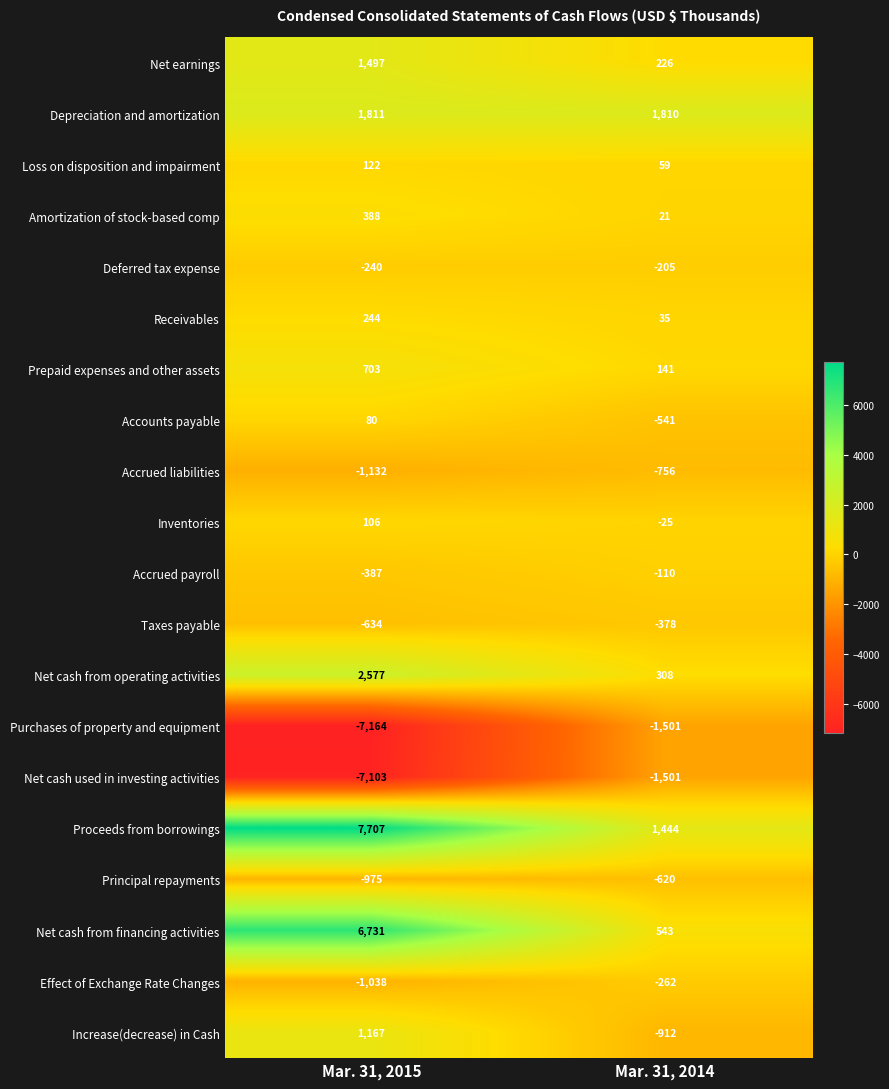

The Amortization of stock-based comp series shows 21 at Mar. 31, 2014. True or false?

True